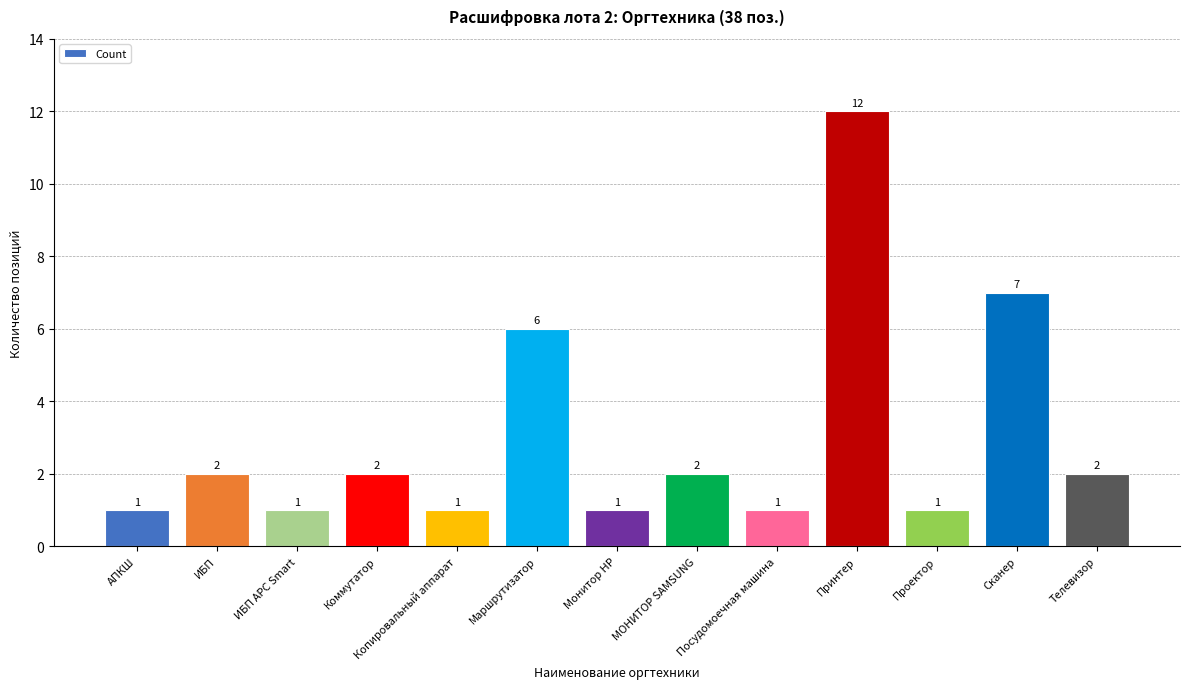

Which has a higher value, АПКШ or Принтер?

Принтер